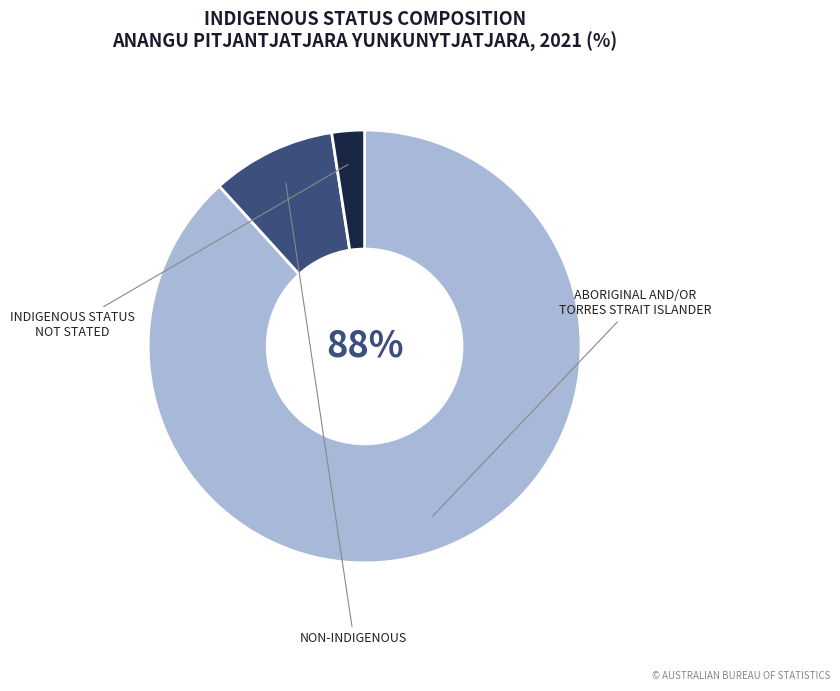

Is there any slice that represents more than half of the pie?

Yes